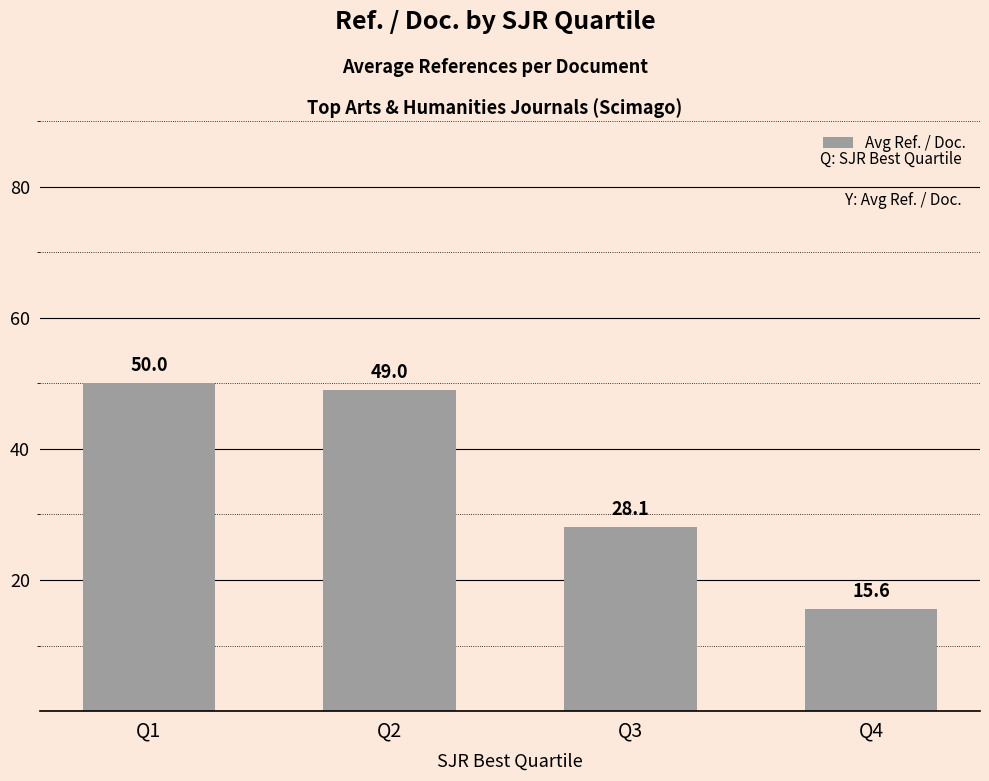

Are the bars horizontal?

No